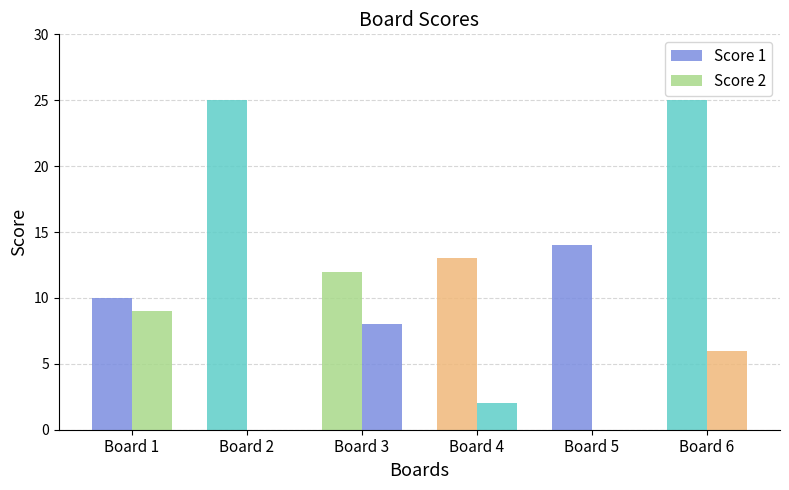

List the labels in order of Score 1 value, smallest first.

Board 1, Board 3, Board 4, Board 5, Board 2, Board 6